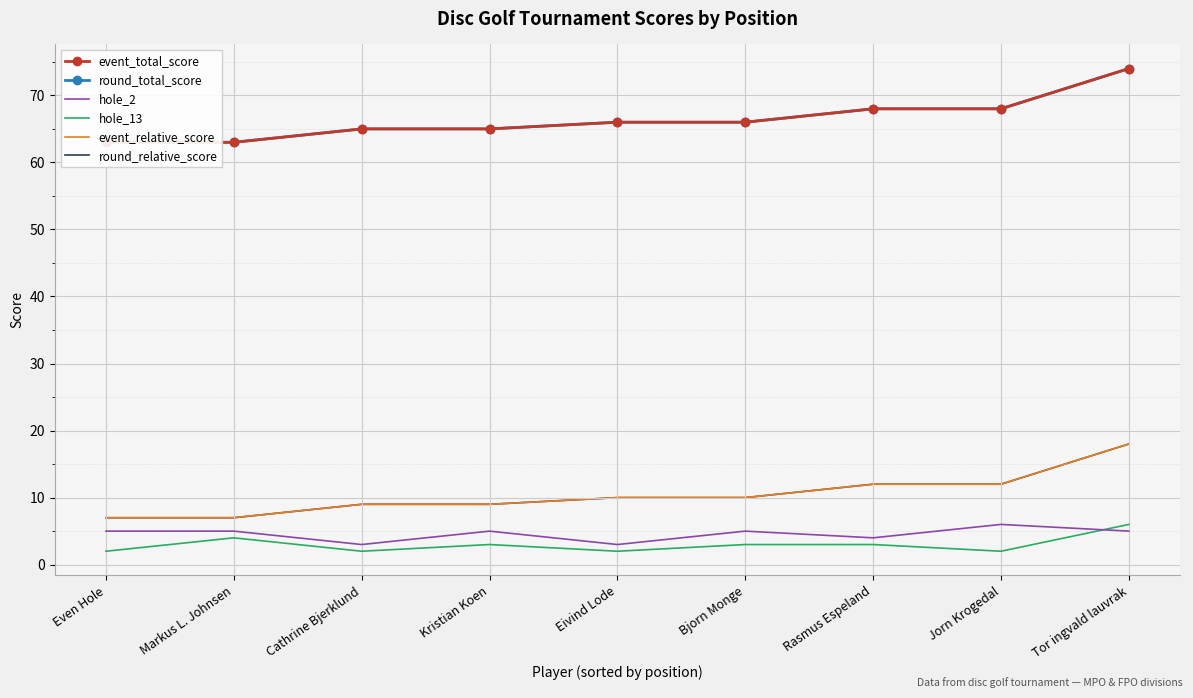

Reading right to left, list all the values displayed in this chart.

event_total_score: Tor ingvald lauvrak=74	Jorn Krogedal=68	Rasmus Espeland=68	Bjorn Monge=66	Eivind Lode=66	Kristian Koen=65	Cathrine Bjerklund=65	Markus L. Johnsen=63	Even Hole=63
round_total_score: Tor ingvald lauvrak=74	Jorn Krogedal=68	Rasmus Espeland=68	Bjorn Monge=66	Eivind Lode=66	Kristian Koen=65	Cathrine Bjerklund=65	Markus L. Johnsen=63	Even Hole=63
hole_2: Tor ingvald lauvrak=5	Jorn Krogedal=6	Rasmus Espeland=4	Bjorn Monge=5	Eivind Lode=3	Kristian Koen=5	Cathrine Bjerklund=3	Markus L. Johnsen=5	Even Hole=5
hole_13: Tor ingvald lauvrak=6	Jorn Krogedal=2	Rasmus Espeland=3	Bjorn Monge=3	Eivind Lode=2	Kristian Koen=3	Cathrine Bjerklund=2	Markus L. Johnsen=4	Even Hole=2
event_relative_score: Tor ingvald lauvrak=18	Jorn Krogedal=12	Rasmus Espeland=12	Bjorn Monge=10	Eivind Lode=10	Kristian Koen=9	Cathrine Bjerklund=9	Markus L. Johnsen=7	Even Hole=7
round_relative_score: Tor ingvald lauvrak=18	Jorn Krogedal=12	Rasmus Espeland=12	Bjorn Monge=10	Eivind Lode=10	Kristian Koen=9	Cathrine Bjerklund=9	Markus L. Johnsen=7	Even Hole=7